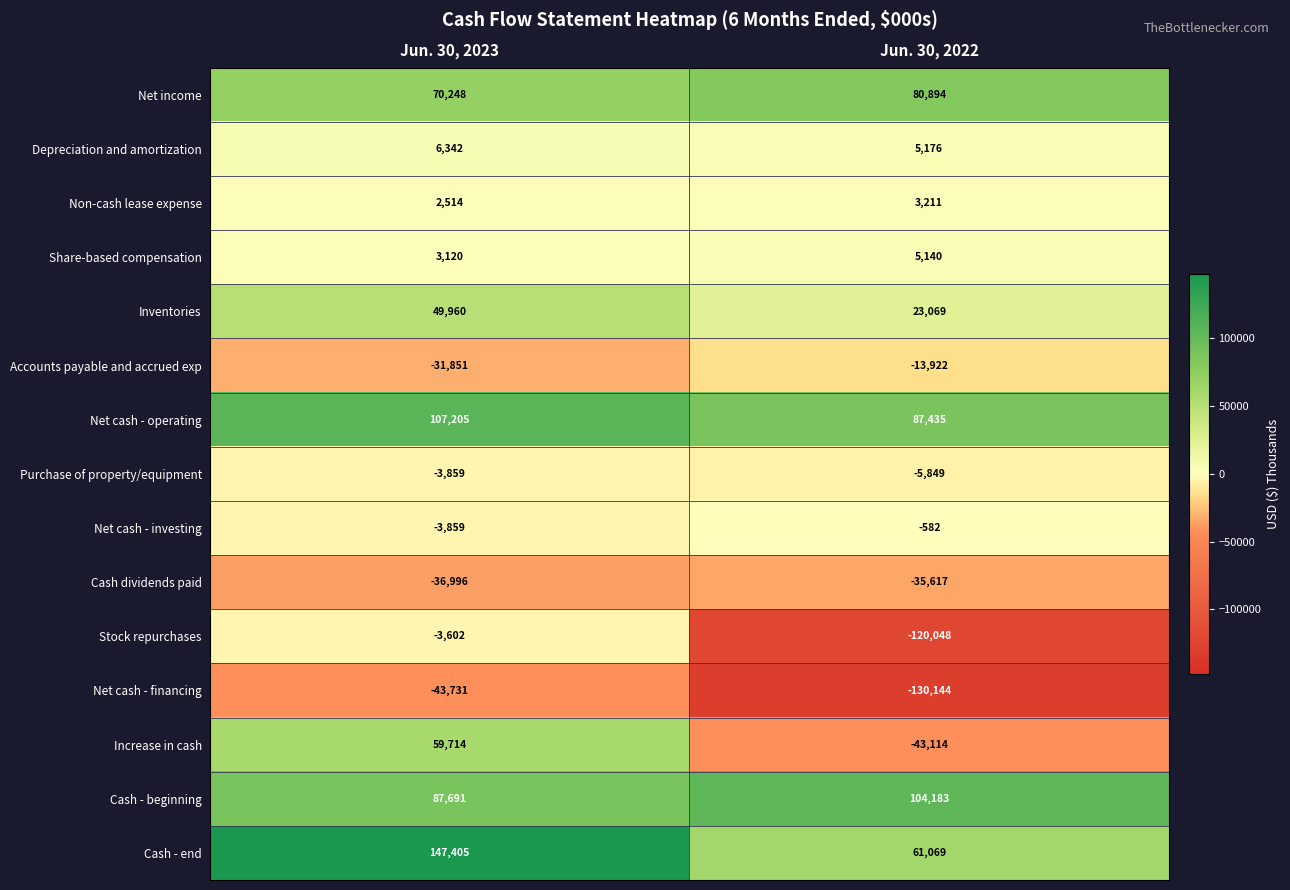

Where is Net cash - financing nearest to the value -86937?

Jun. 30, 2023